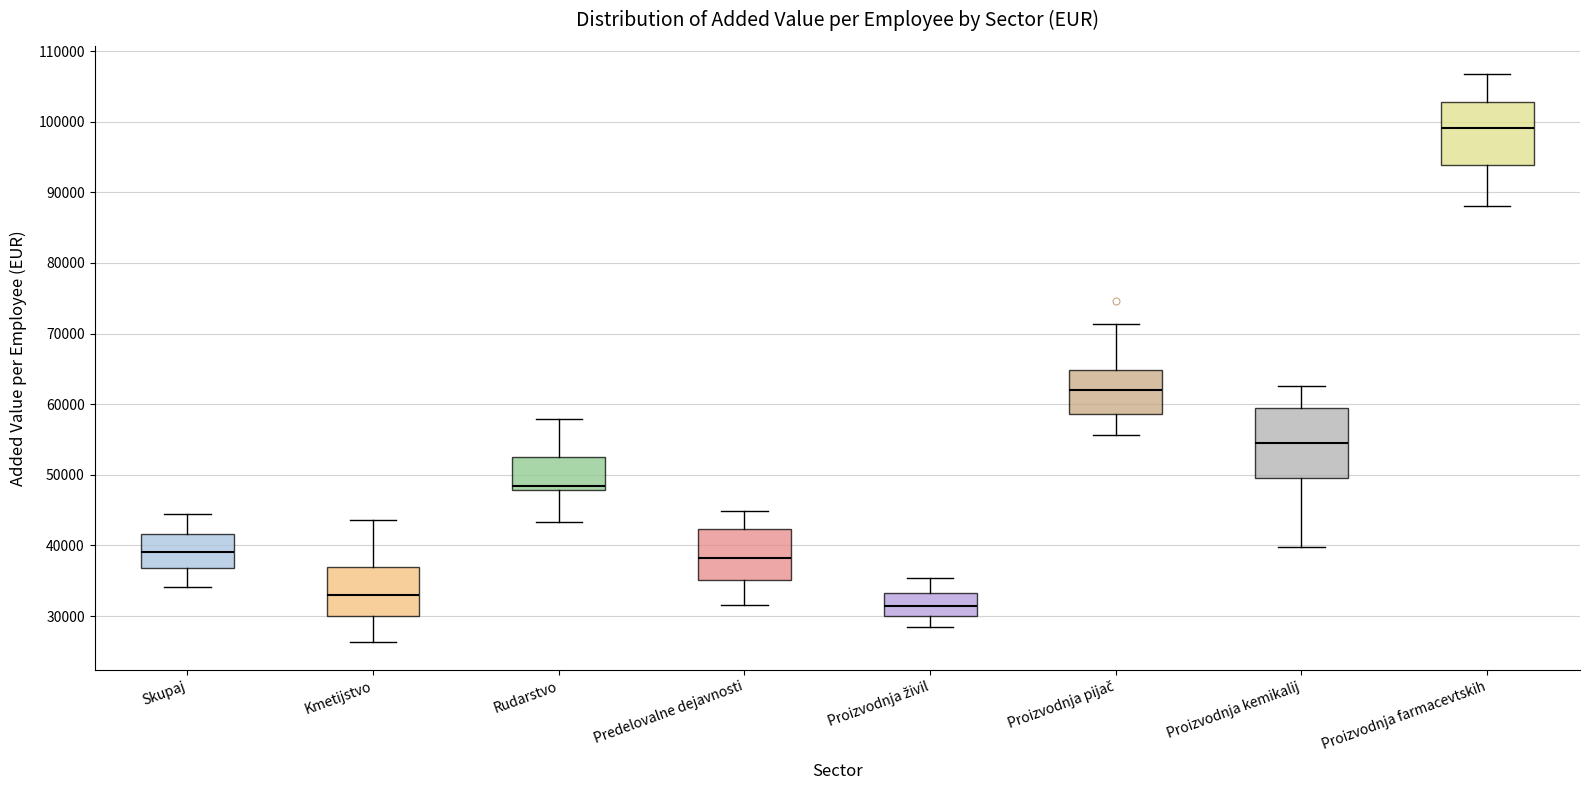

Which box's median line is the lowest?

Proizvodnja živil